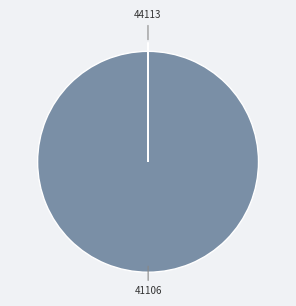

Which category has the biggest portion of the pie?

41106